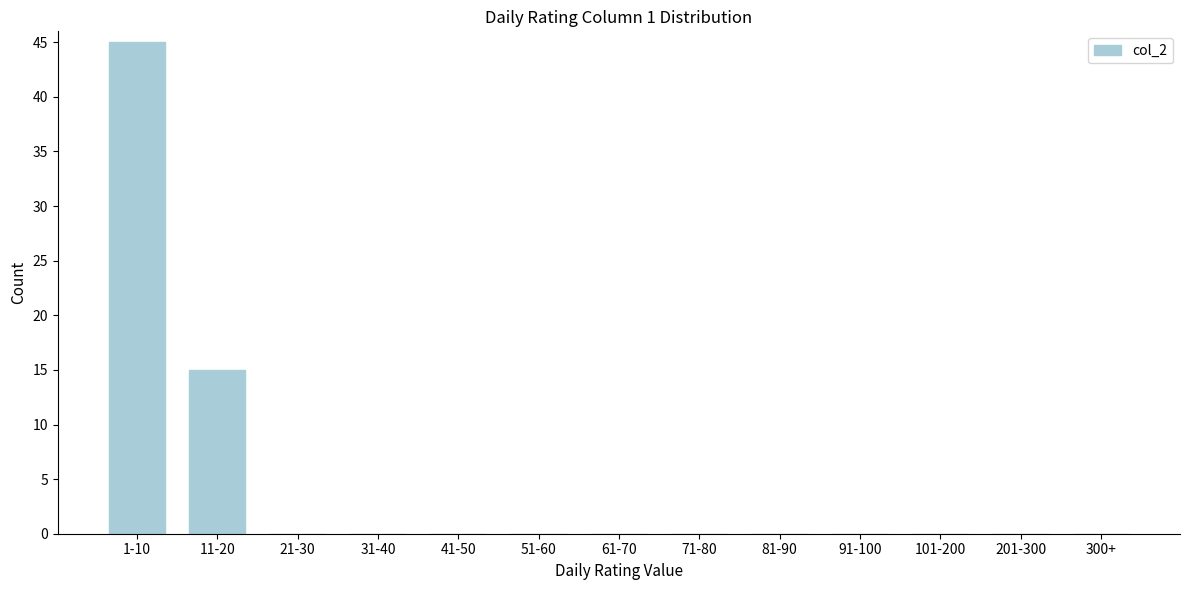

Reading left to right, transcribe all the data shown in this chart.

1-10=45	11-20=15	21-30=0	31-40=0	41-50=0	51-60=0	61-70=0	71-80=0	81-90=0	91-100=0	101-200=0	201-300=0	300+=0